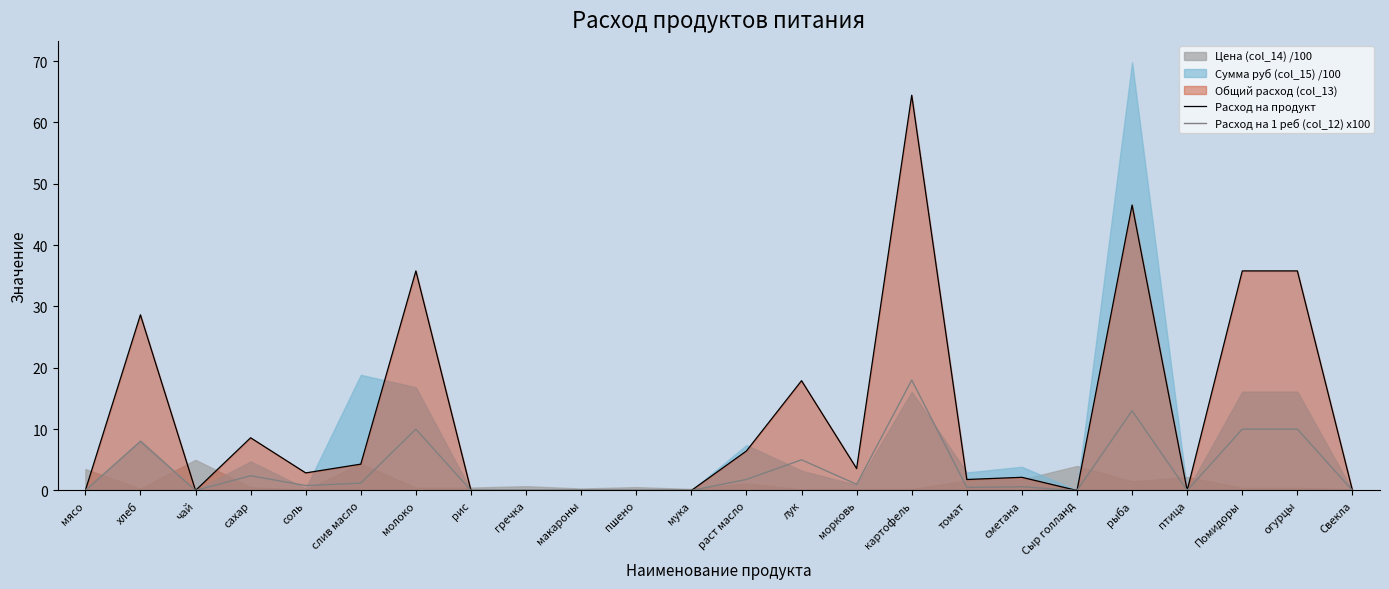

Which has a higher value, мука or гречка?

мука